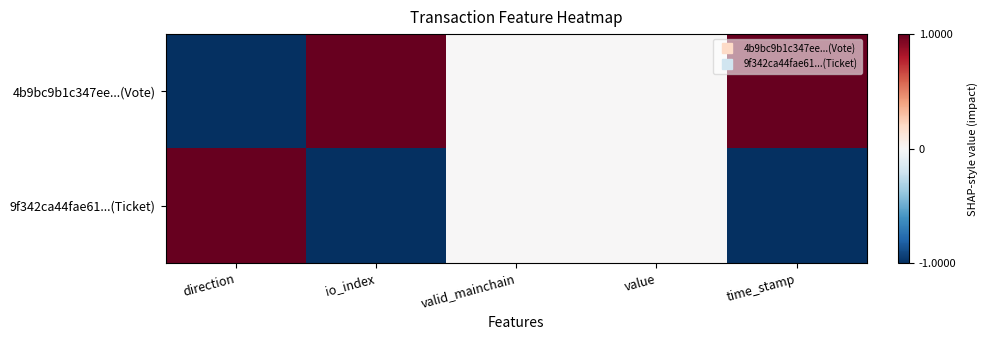

Rank the series at time_stamp from lowest to highest value.

9f342ca44fae61...(Ticket), 4b9bc9b1c347ee...(Vote)